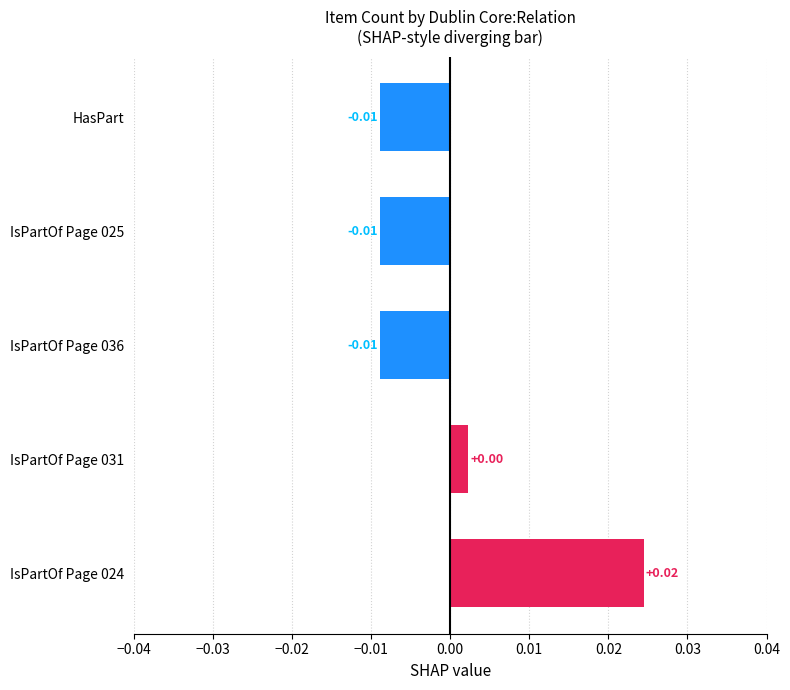

Which category has the highest value across all series?

IsPartOf Page 024